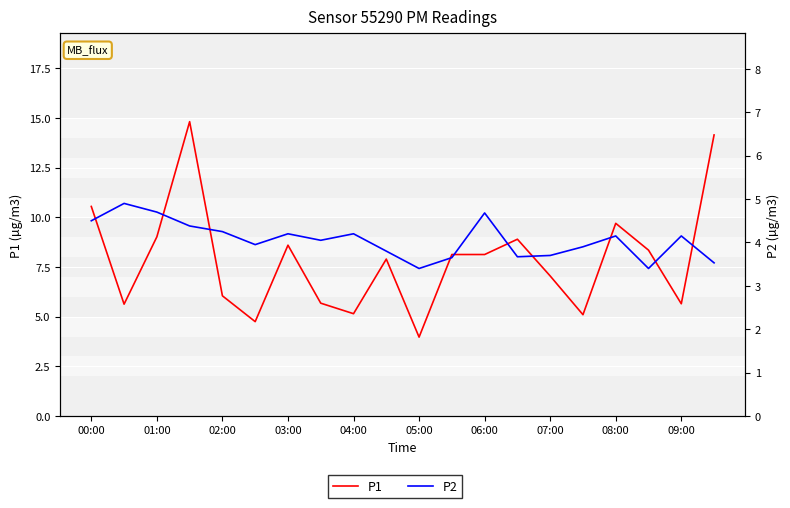

What position from the left is 01:00?

3